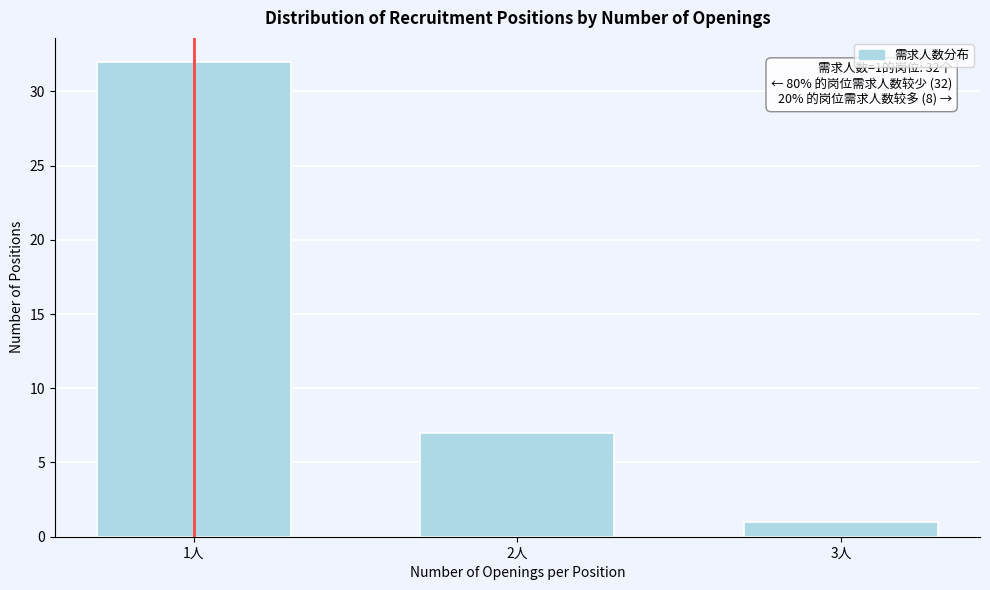

Reading left to right, list all the values displayed in this chart.

1人=32	2人=7	3人=1